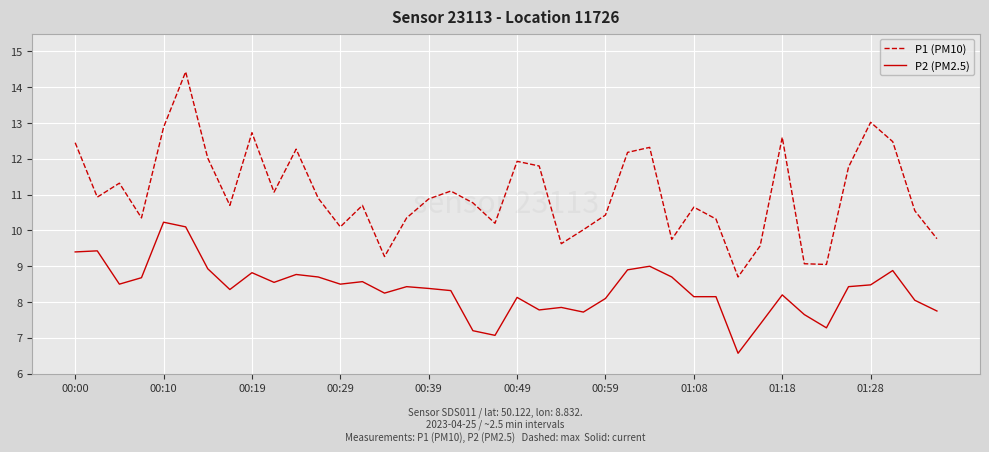

List the series in order of their overall mean, highest first.

P1 (PM10), P2 (PM2.5)